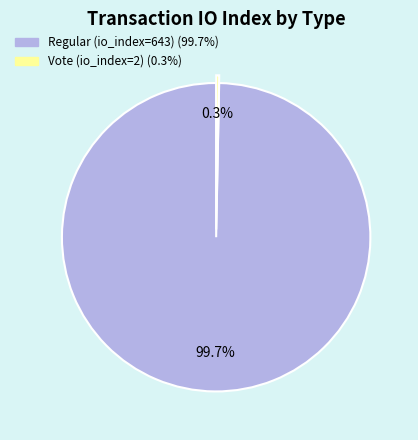

To the nearest percent, what is the difference between the largest and smallest slice percentages?

99%